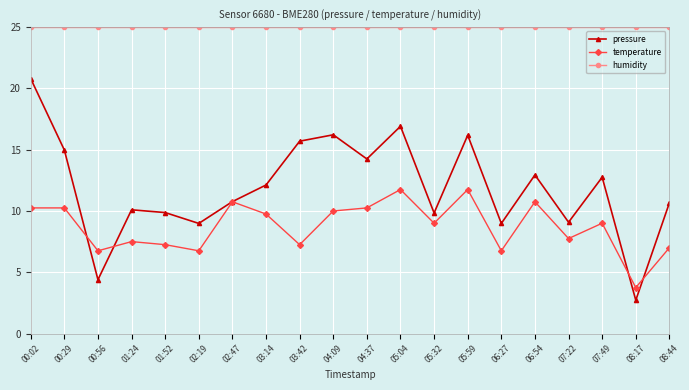

What is the label of the 19th point from the right?

00:29